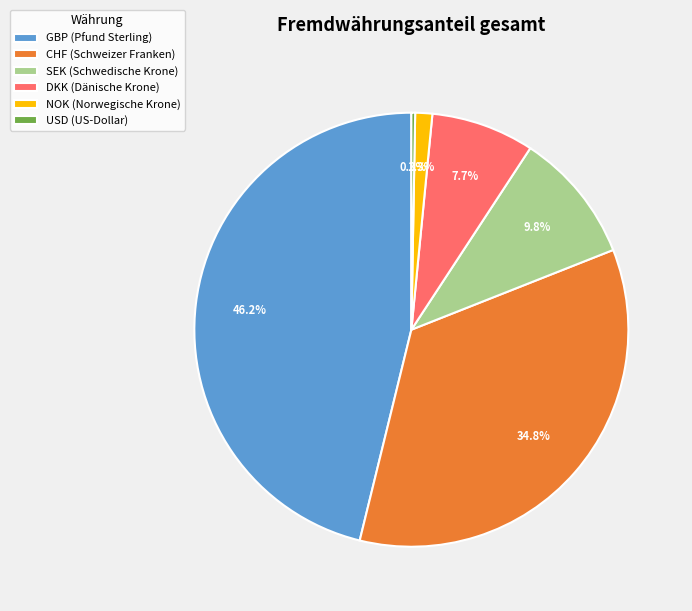

How many segments does this pie chart have?

6